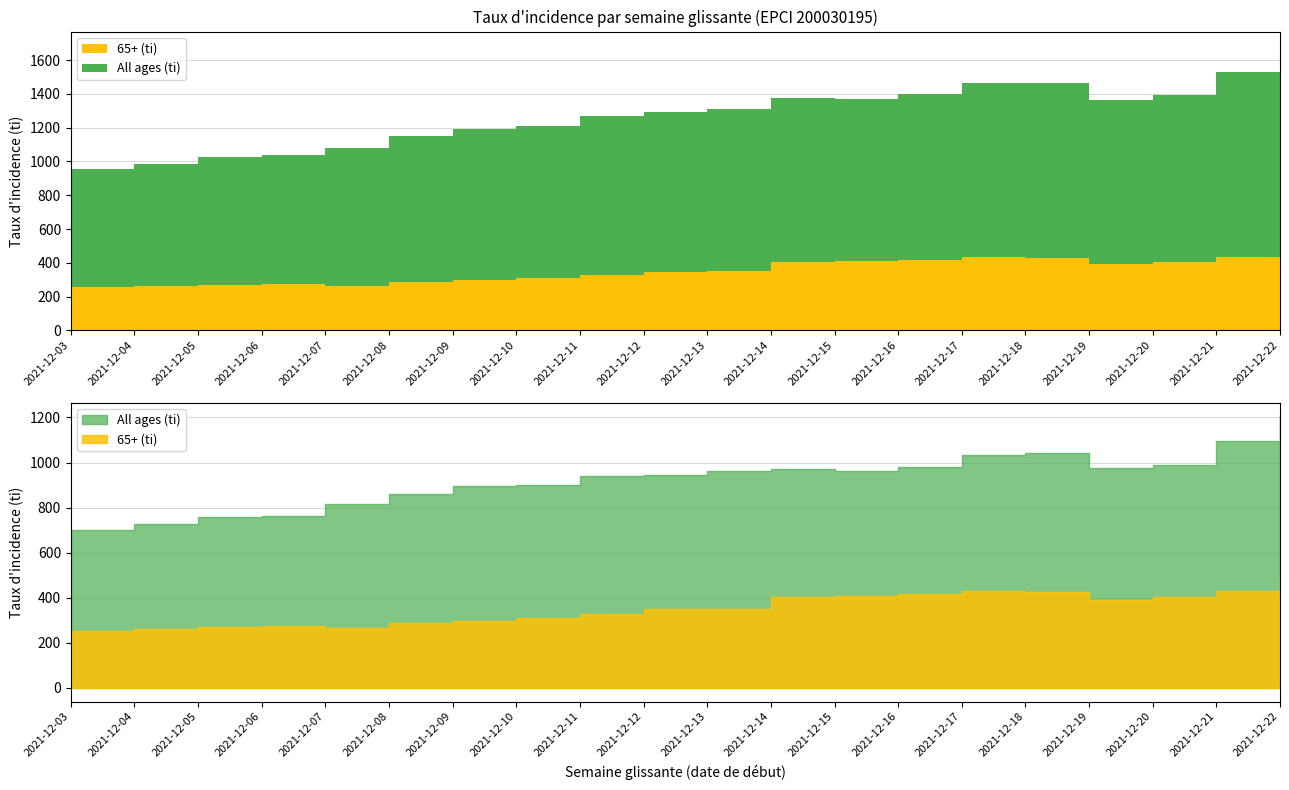

Does the chart have visible grid lines?

Yes